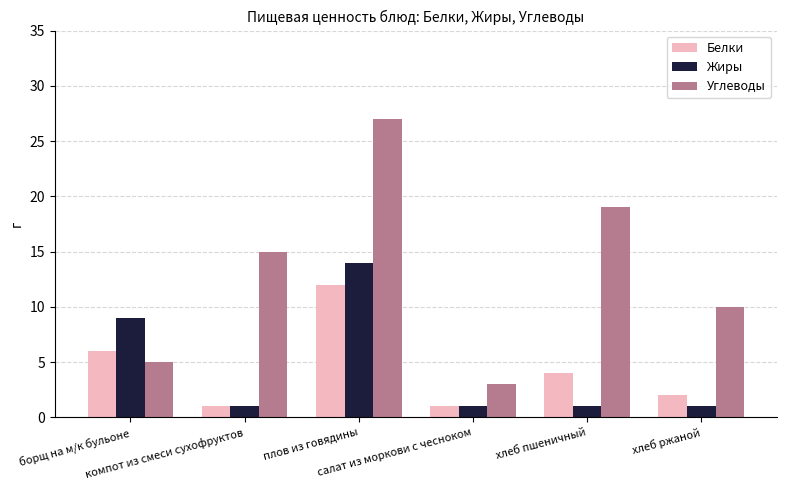

Which series has the widest spread of values?

Углеводы